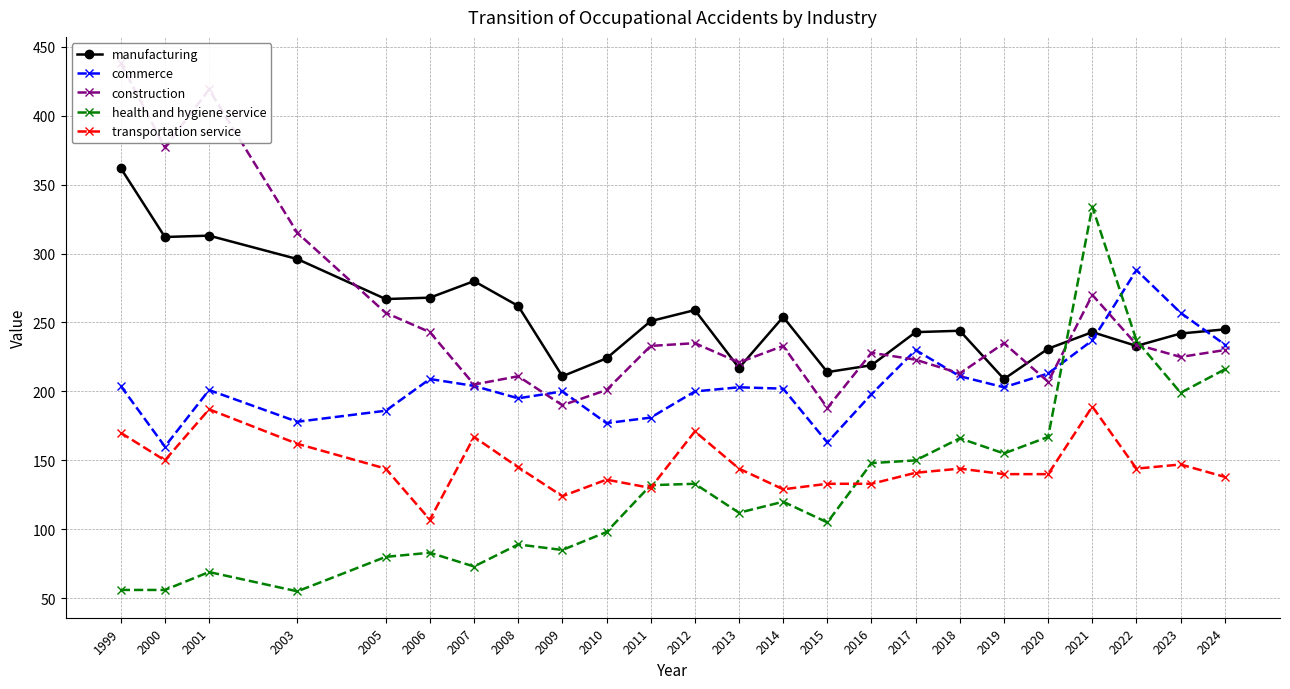

What is the total value across all series at 2016?

926